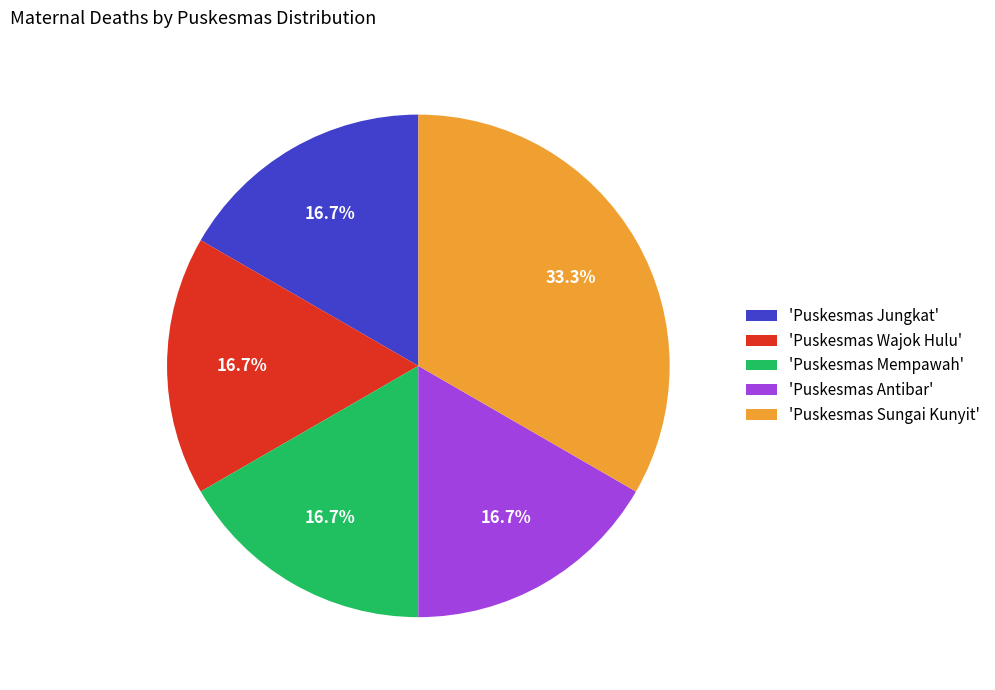

What is the largest slice in the pie chart?

'Puskesmas Sungai Kunyit'